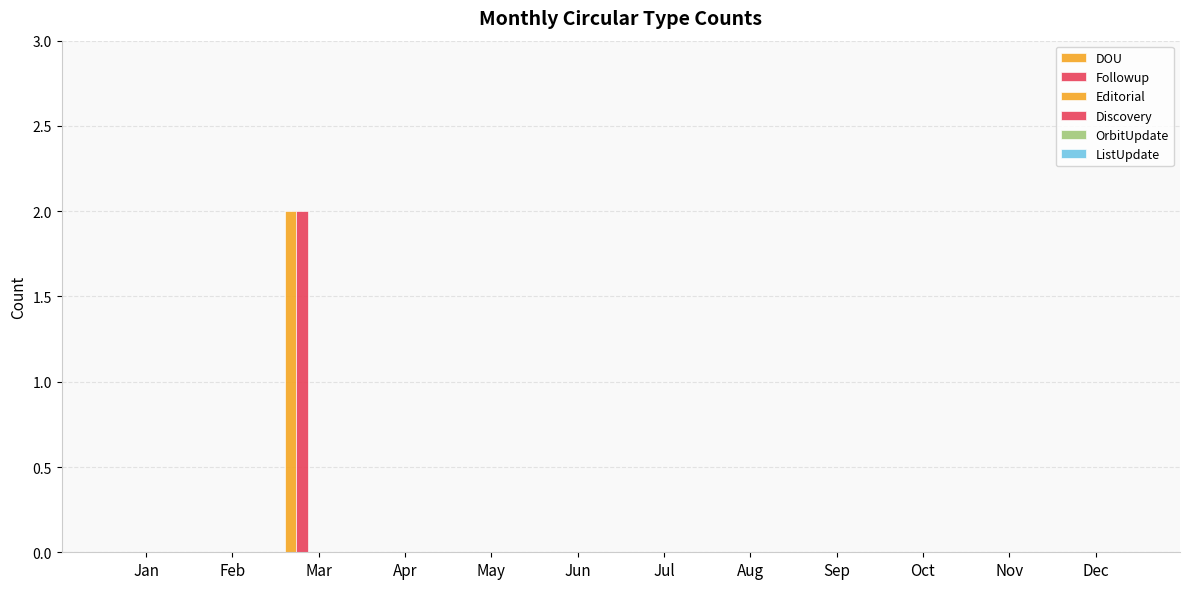

How many groups of bars are there?

12